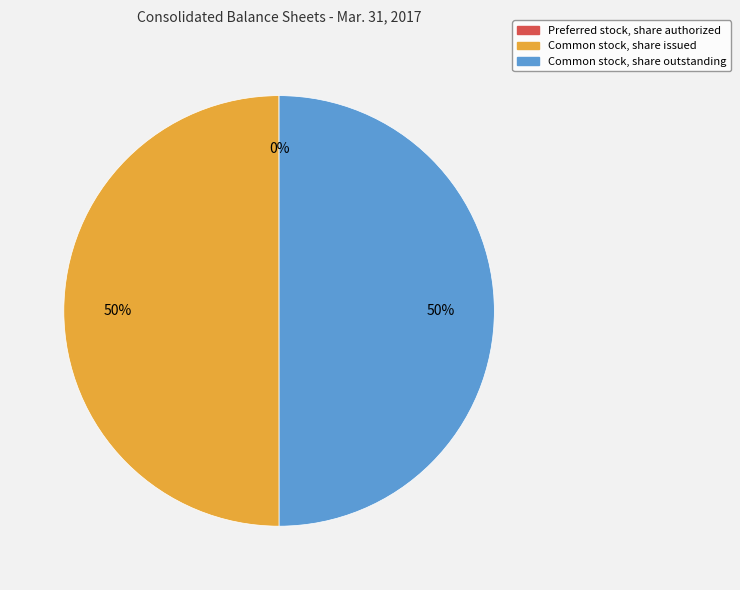

True or false: Common stock, share outstanding accounts for 44% of the total.

False